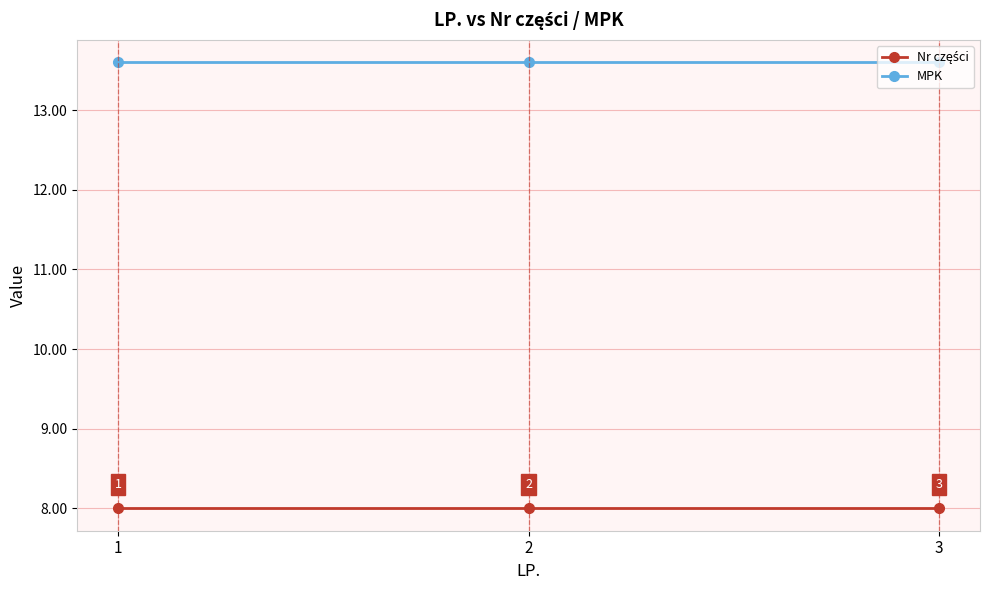

What is the smallest value displayed?

8.0